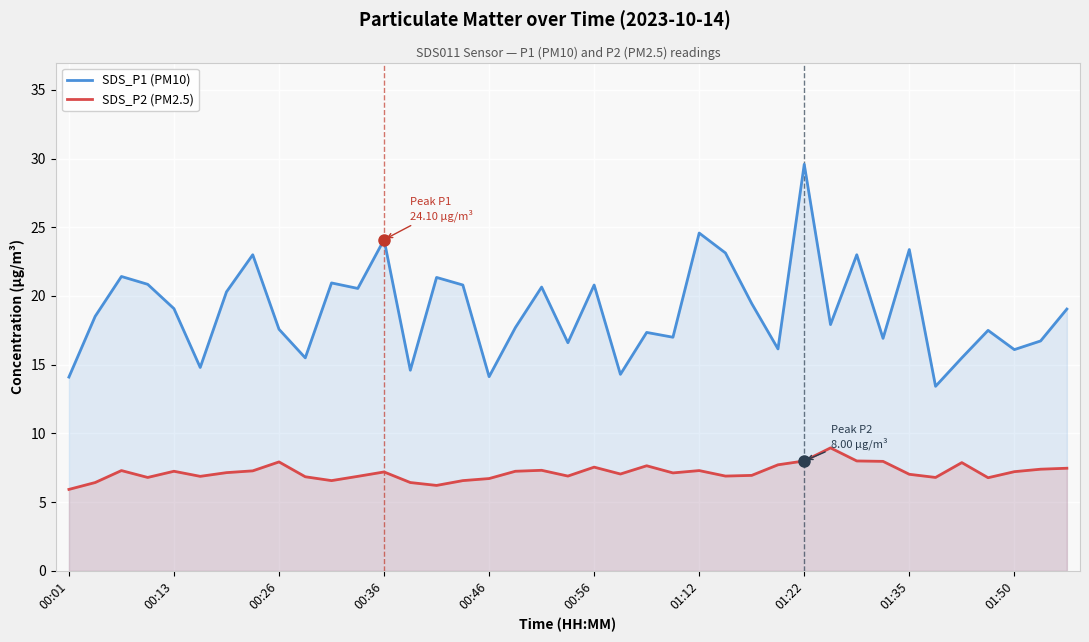

True or false: SDS_P1 (PM10) has more than 2 interior local peaks.

True